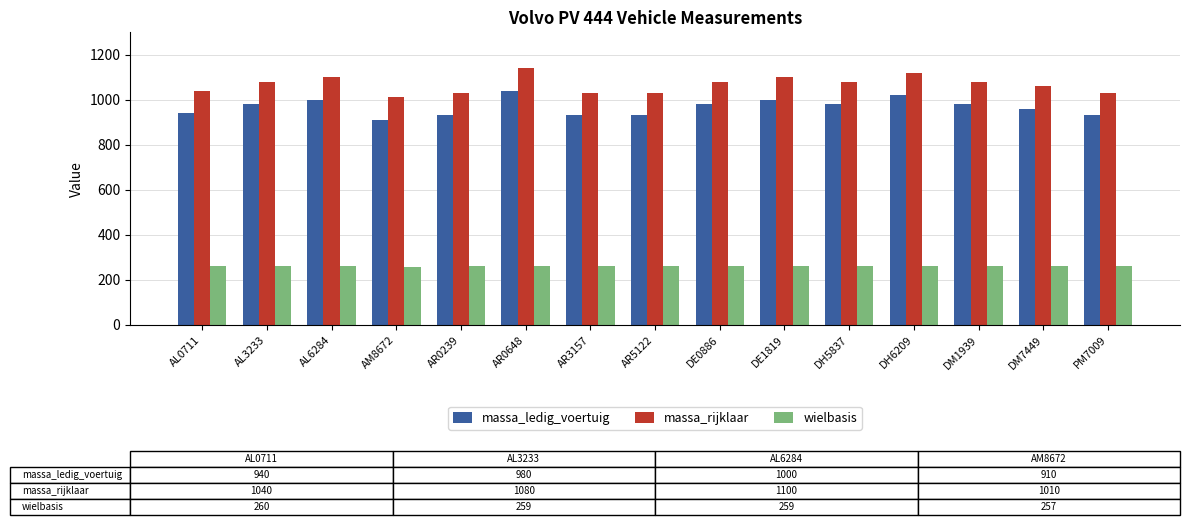

True or false: wielbasis has a value of 417 at PM7009.

False